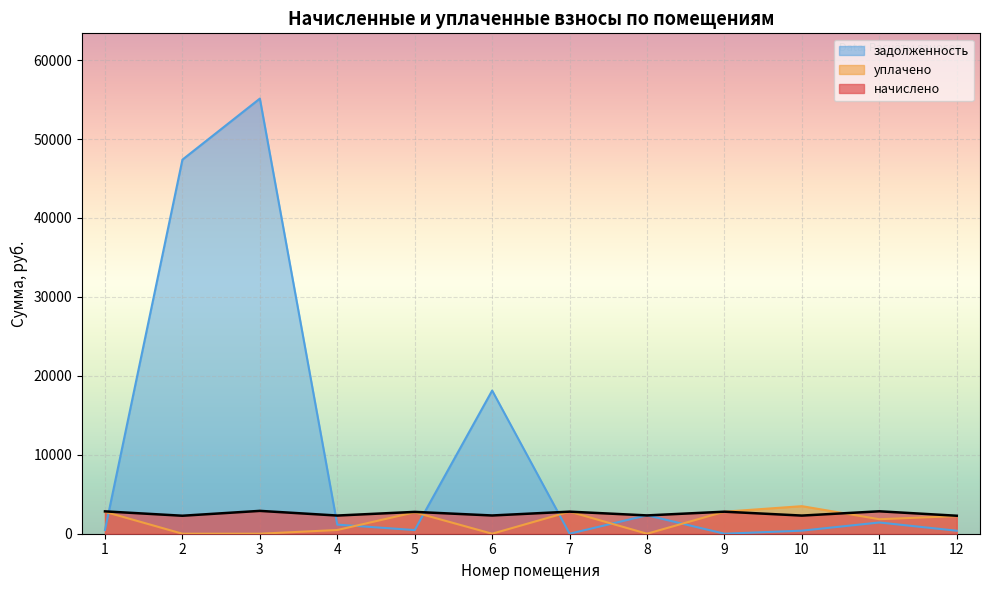

Between which two adjacent categories do уплачено and задолженность first intersect?

1 and 2